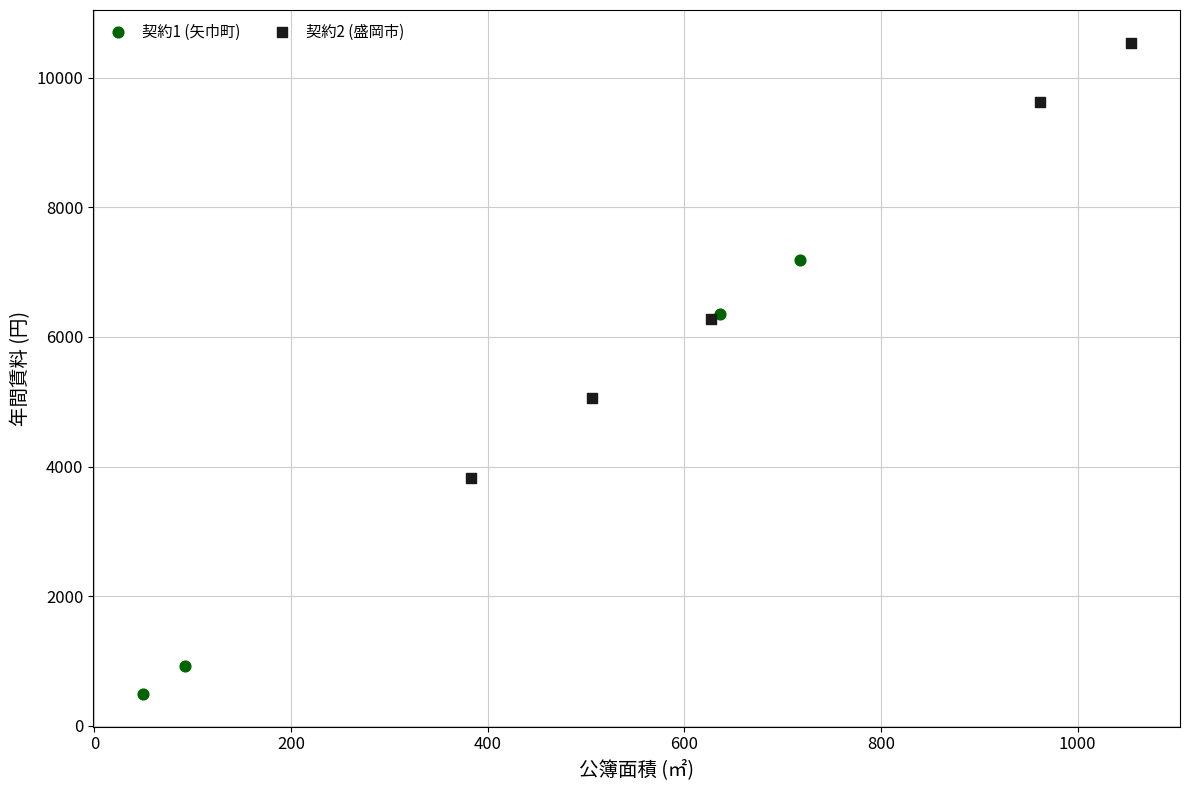

Which series reaches the minimum Y coordinate?

契約1 (矢巾町)